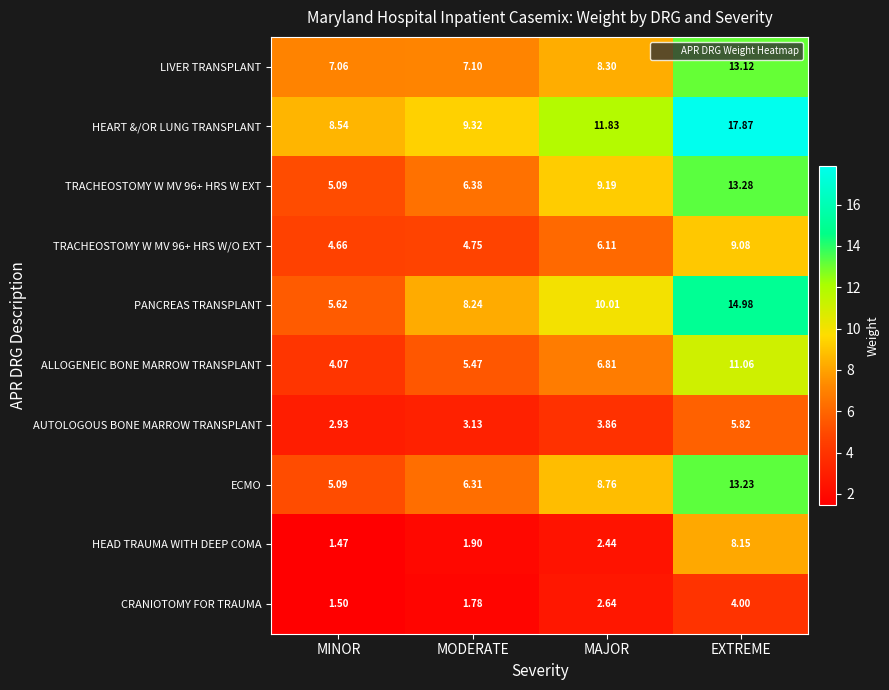

What is the total value across all series at MAJOR?

70.0